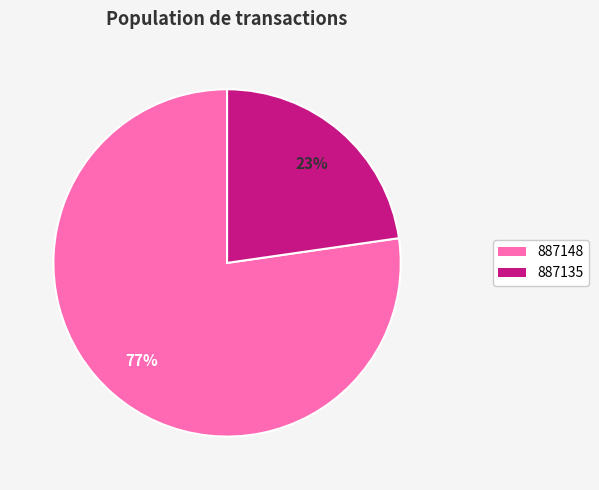

Is the sum of 887135 and 887148 greater than half?

Yes